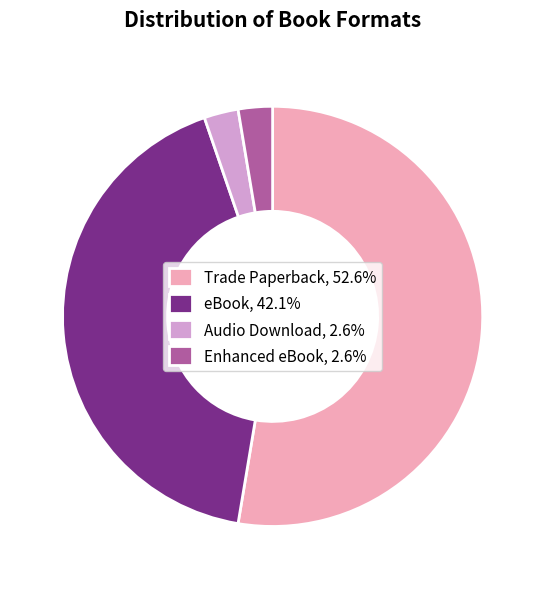

Combined, do Trade Paperback, 52.6% and eBook, 42.1% account for over 50%?

Yes